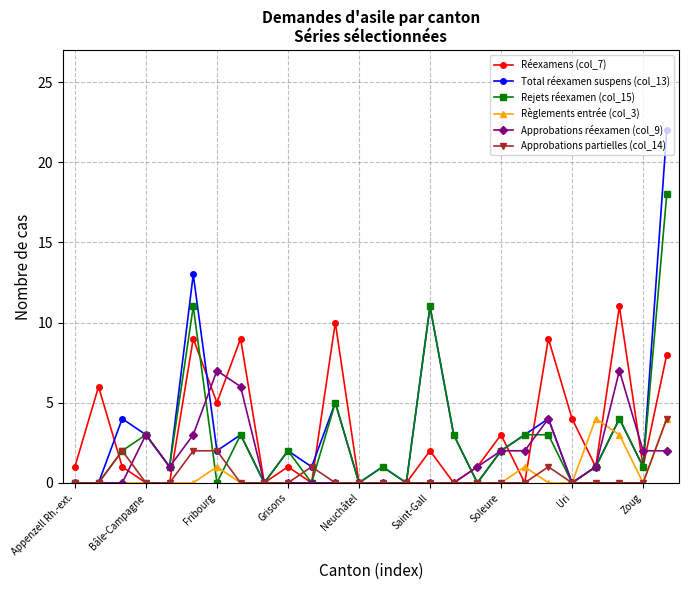

What is the difference between the maximum and second lowest values in the Total réexamen suspens (col_13) series?

22